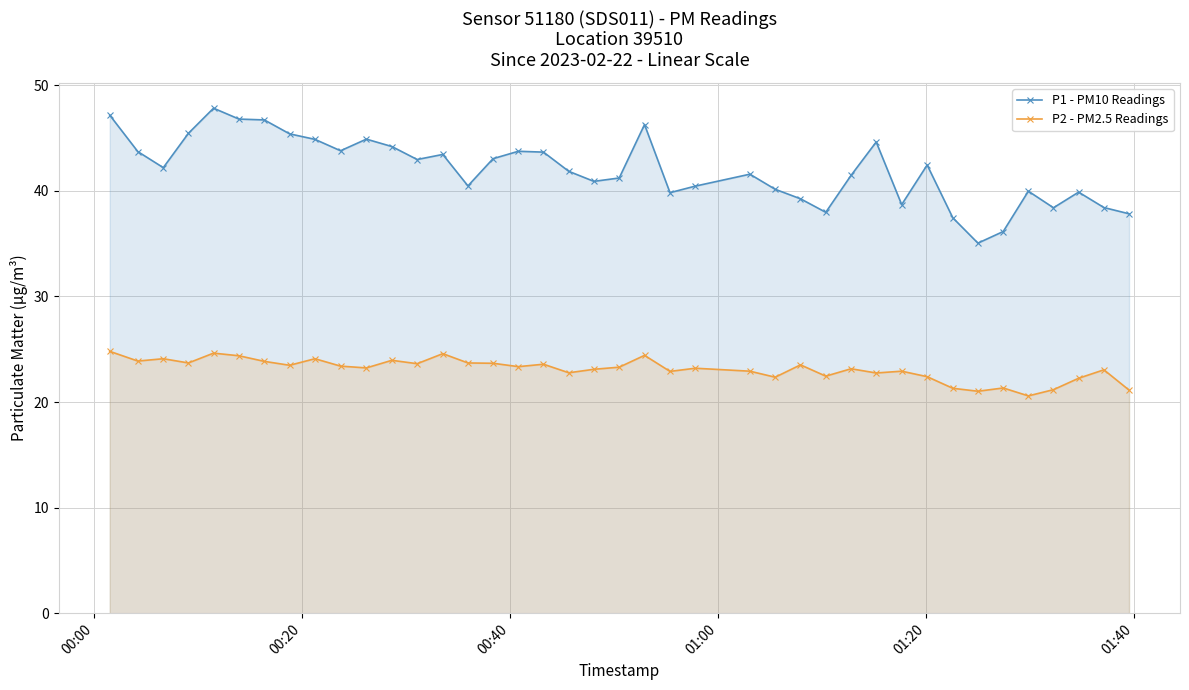

True or false: P2 - PM2.5 Readings and P1 - PM10 Readings cross at least once.

False